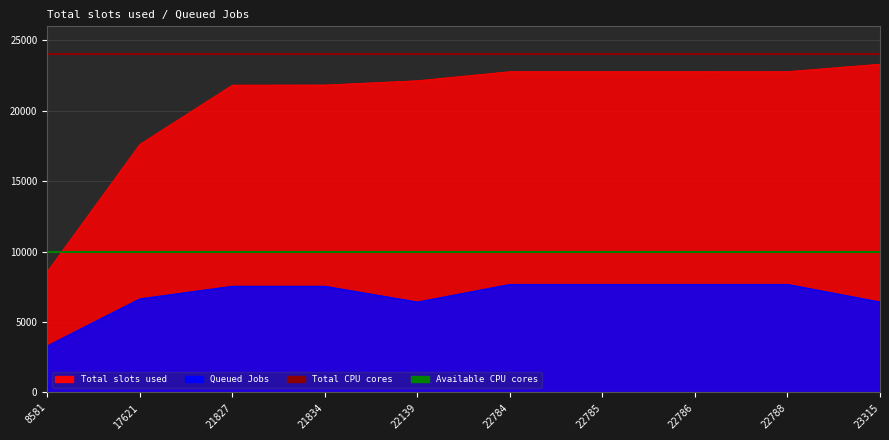

Which category has the highest value in the Total CPU cores series?

8581